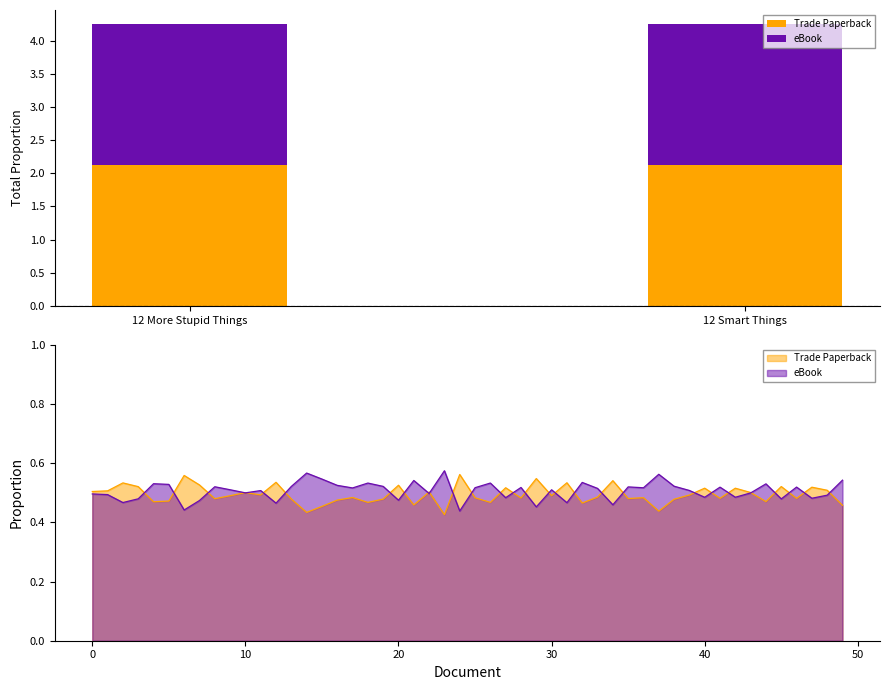

What is the sum of the eBook values at 12 More Stupid Things and 12 Smart Things?

4.2